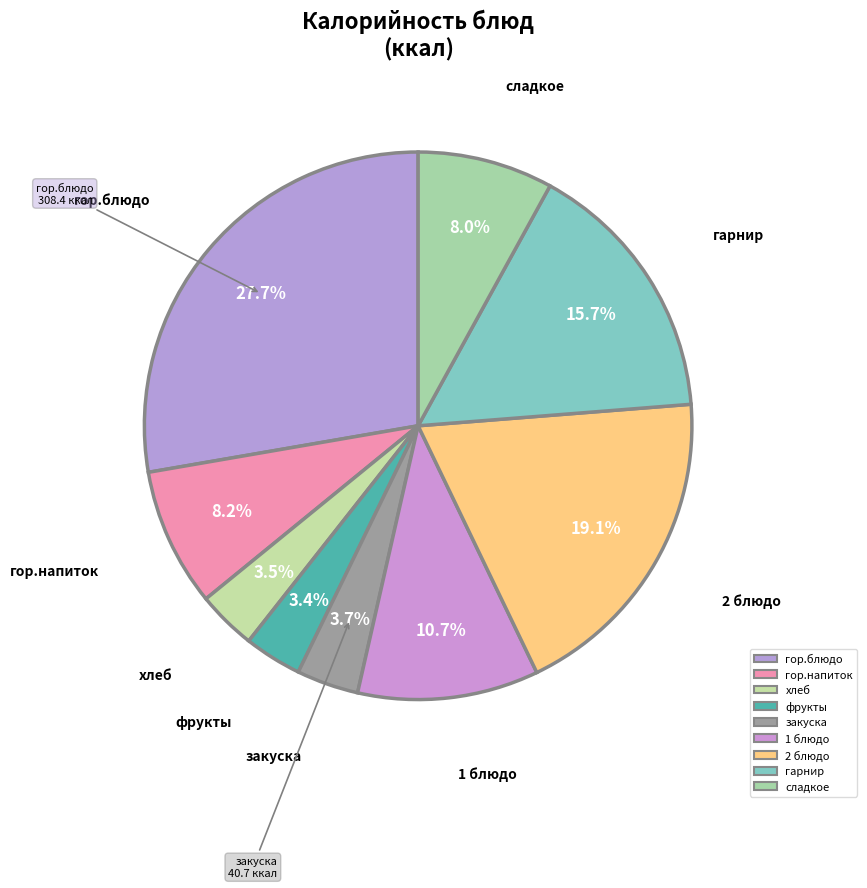

How many slices are in this pie chart?

9